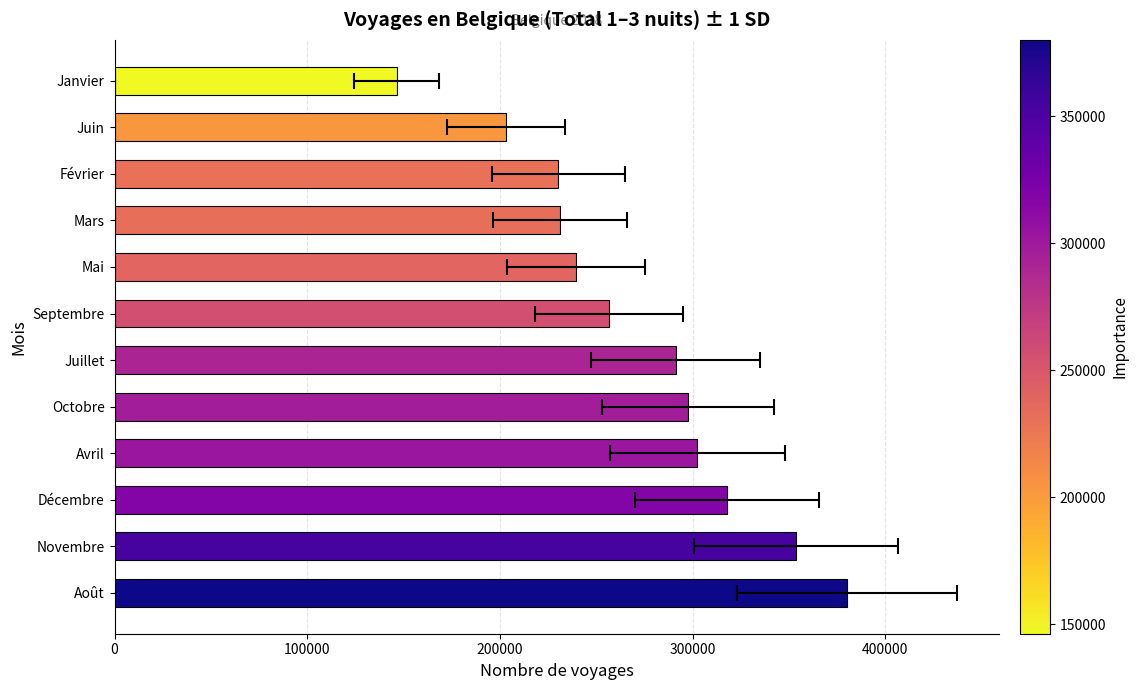

What is the maximum value shown in the chart?

380005.6